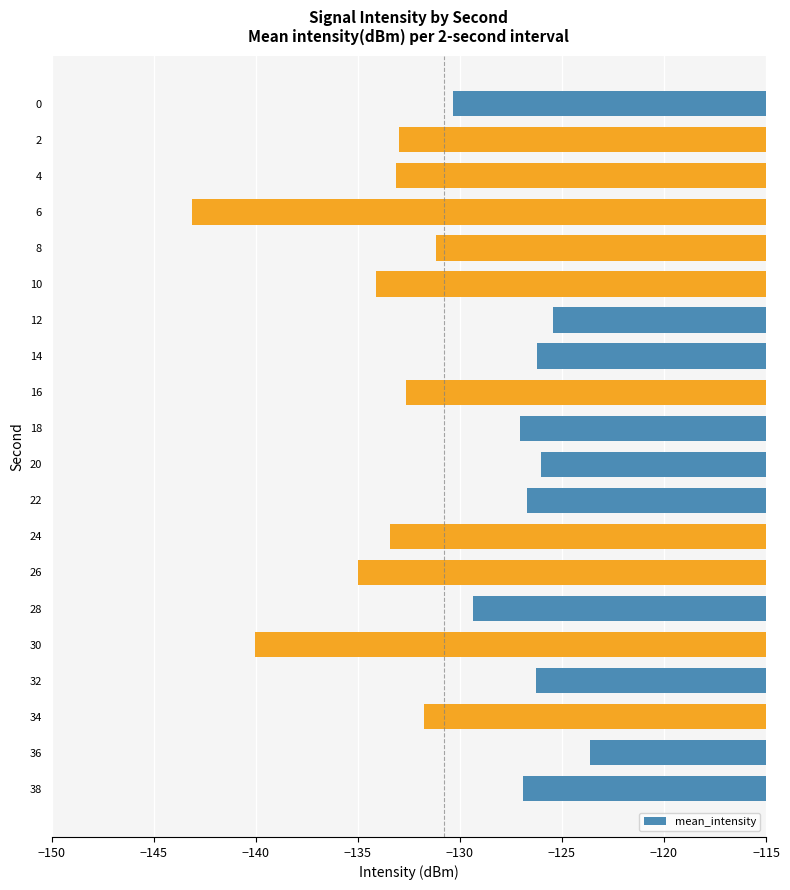

The chart shows a value of -123.6 at 36. True or false?

True